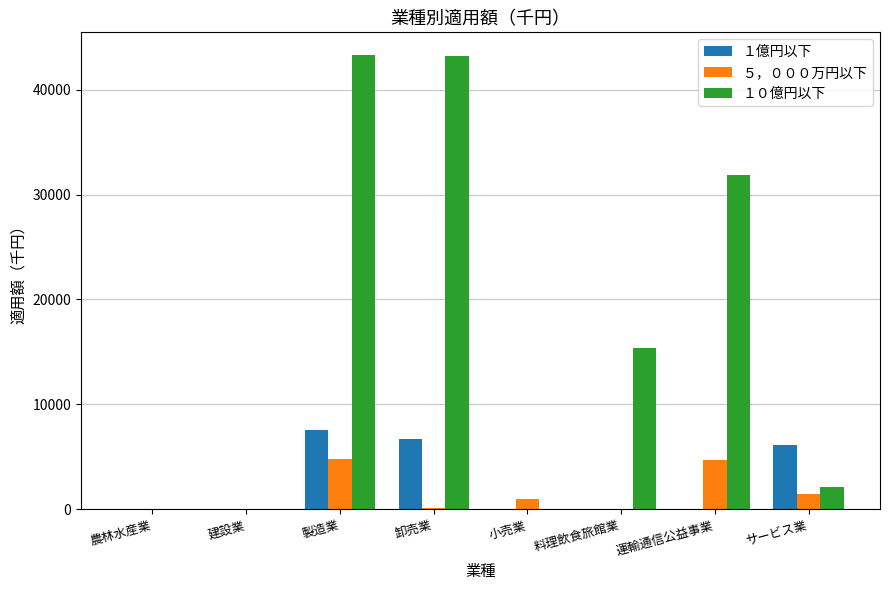

Between 農林水産業 and サービス業, which series saw the biggest shift?

１億円以下